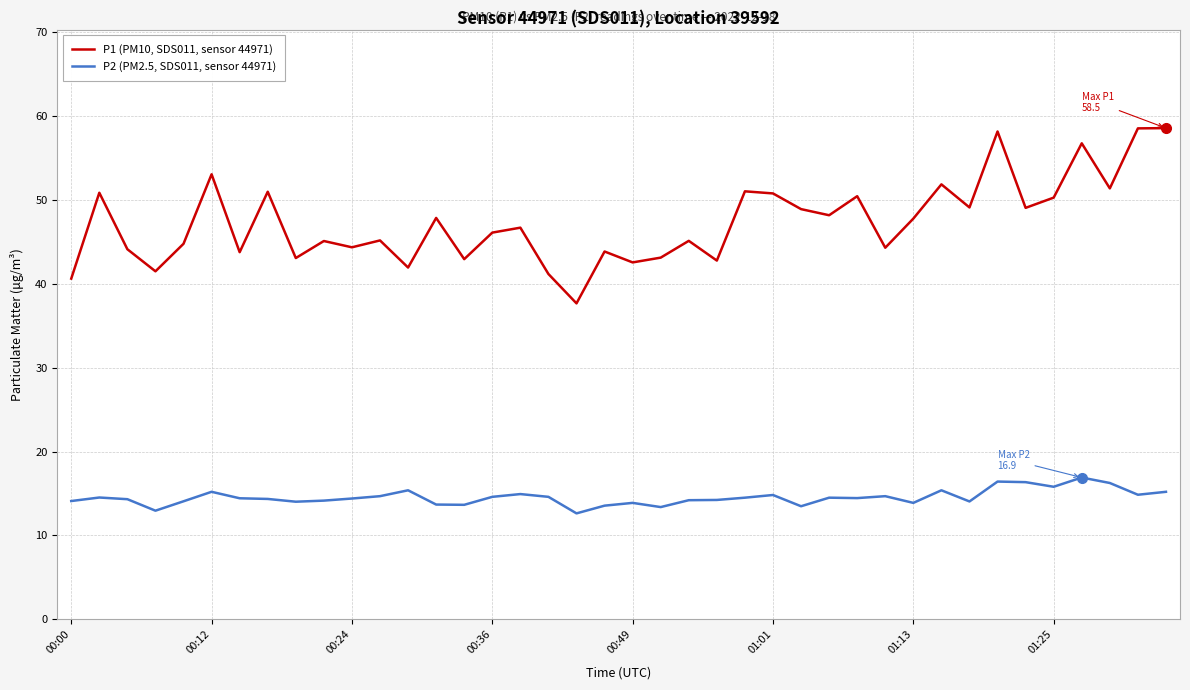

What is the average value of the P1 (PM10, SDS011, sensor 44971) series?

47.3